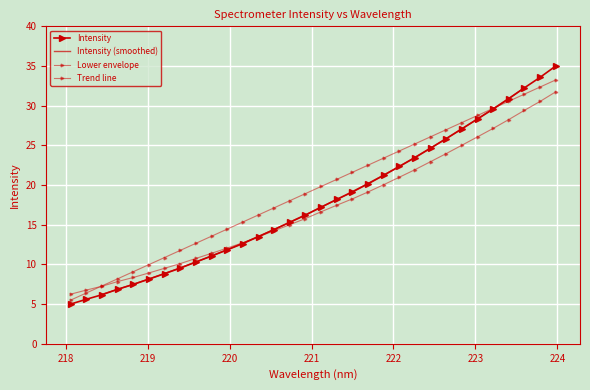

What is the label of the 18th point from the right?

220.7354